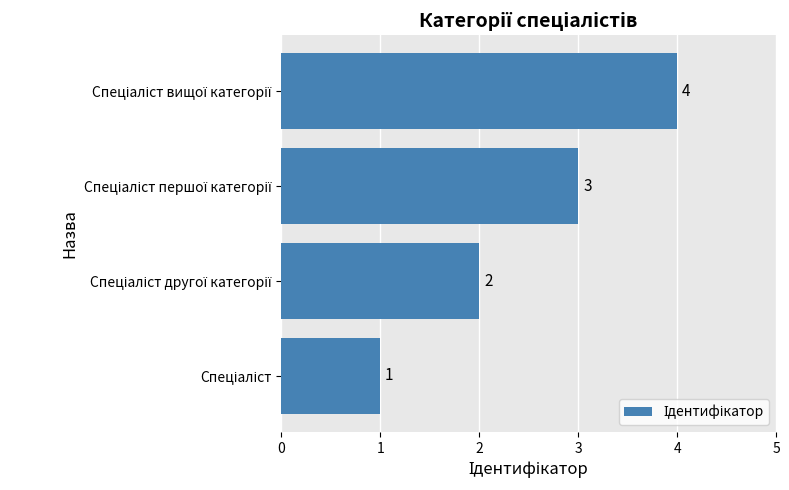

Count the values in the range 2 to 4.

3